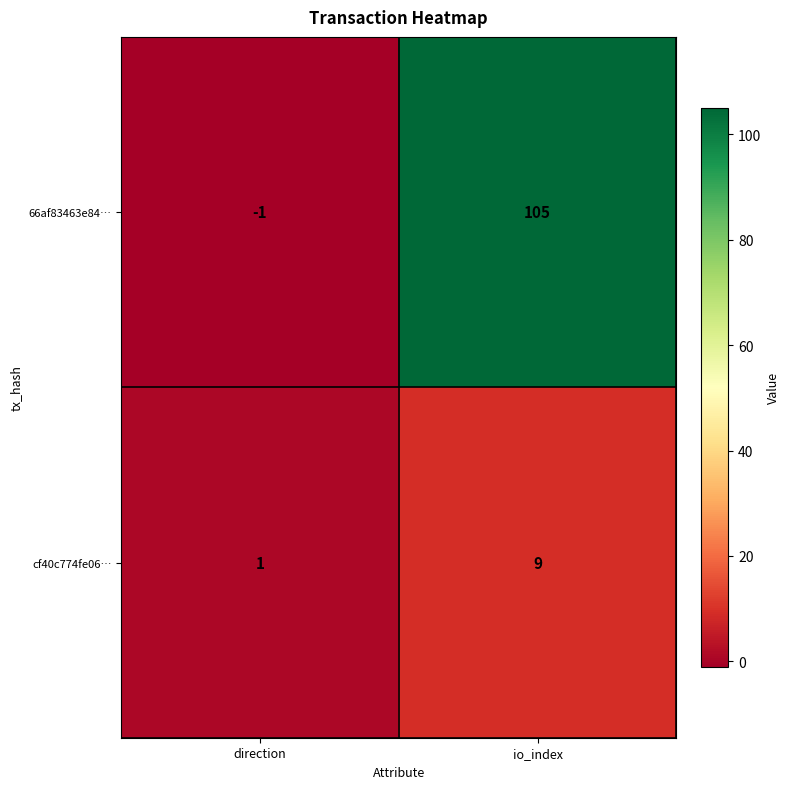

Reading left to right, transcribe all the data shown in this chart.

66af83463e84…: -1	105
cf40c774fe06…: 1	9